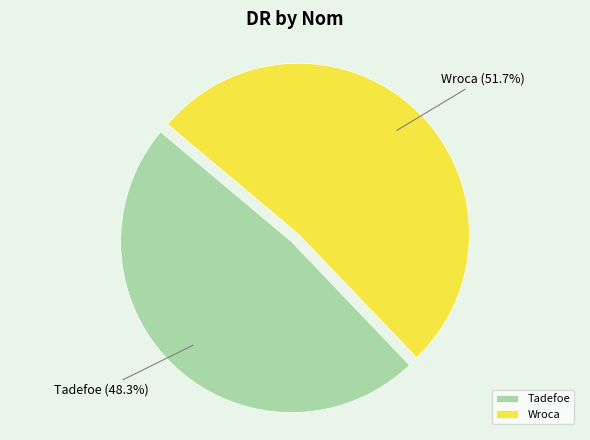

What percentage do Wroca and Tadefoe together represent?

100.0%